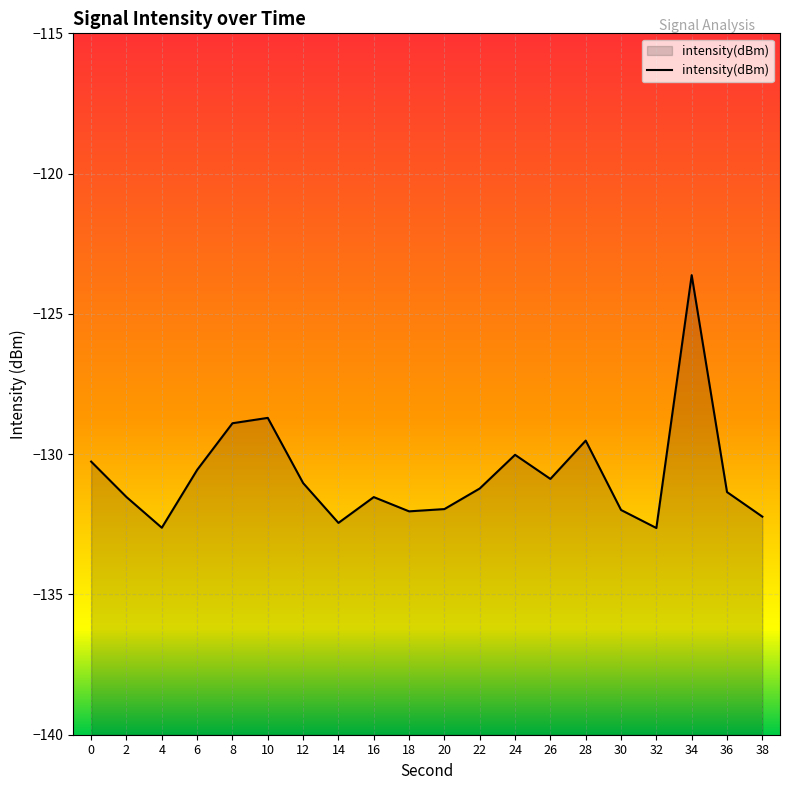

Between 12 and 8, which is larger?

8